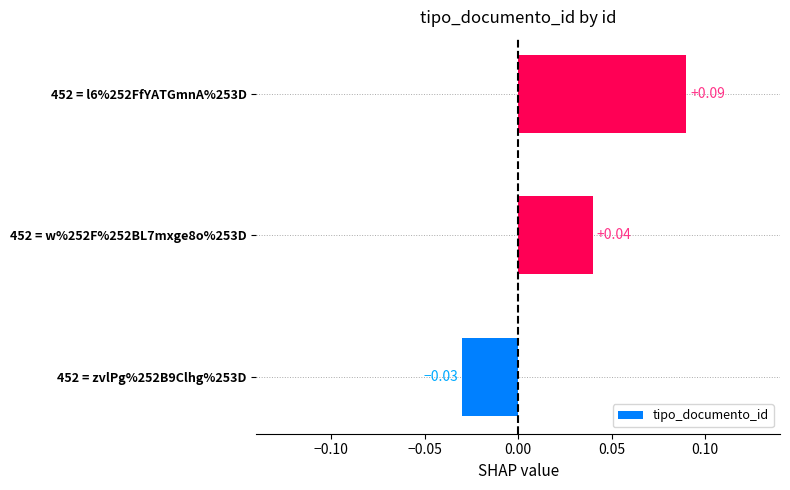

Rank the categories by value from highest to lowest.

452 = l6%252FfYATGmnA%253D, 452 = w%252F%252BL7mxge8o%253D, 452 = zvlPg%252B9Clhg%253D